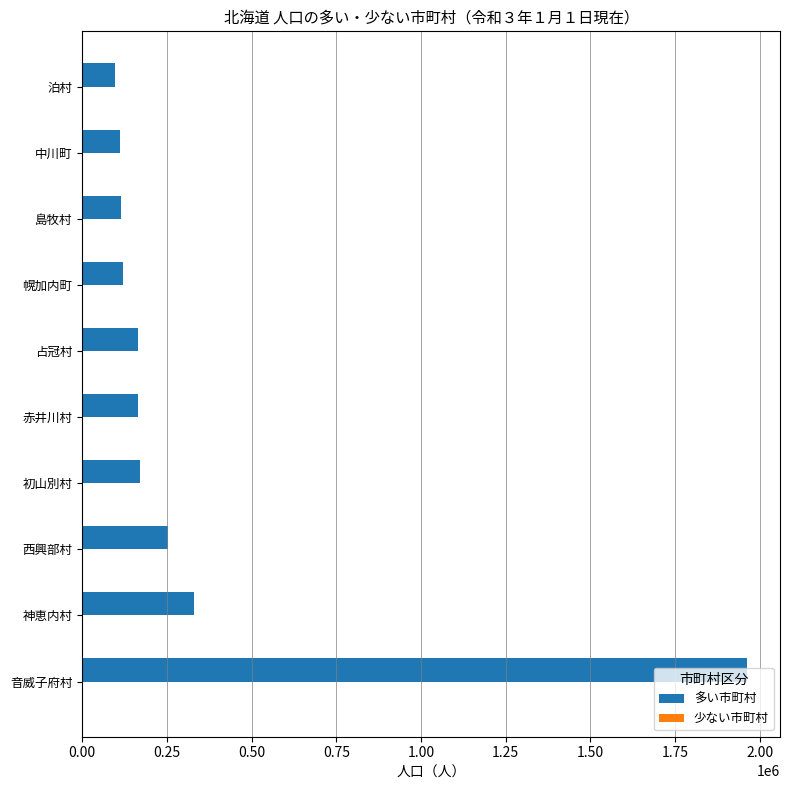

At which label is 多い市町村 closest to 1029758?

神恵内村